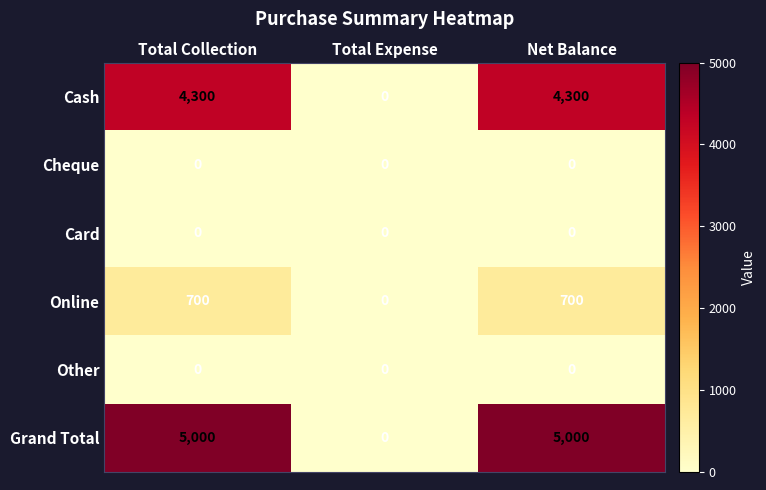

Which series has the largest total across all categories?

Grand Total